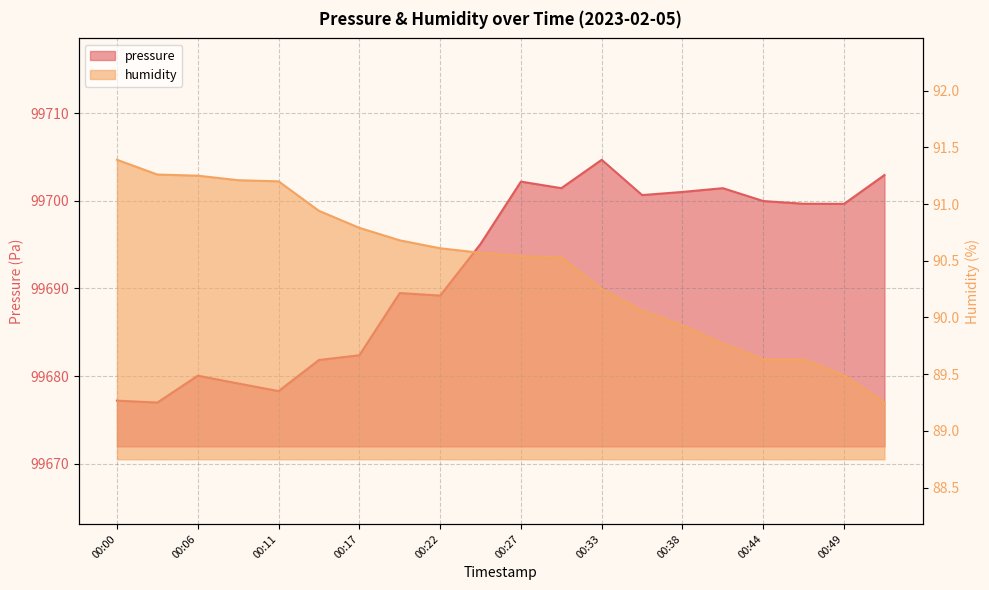

What is the difference between the maximum and minimum values in the humidity series?

2.1